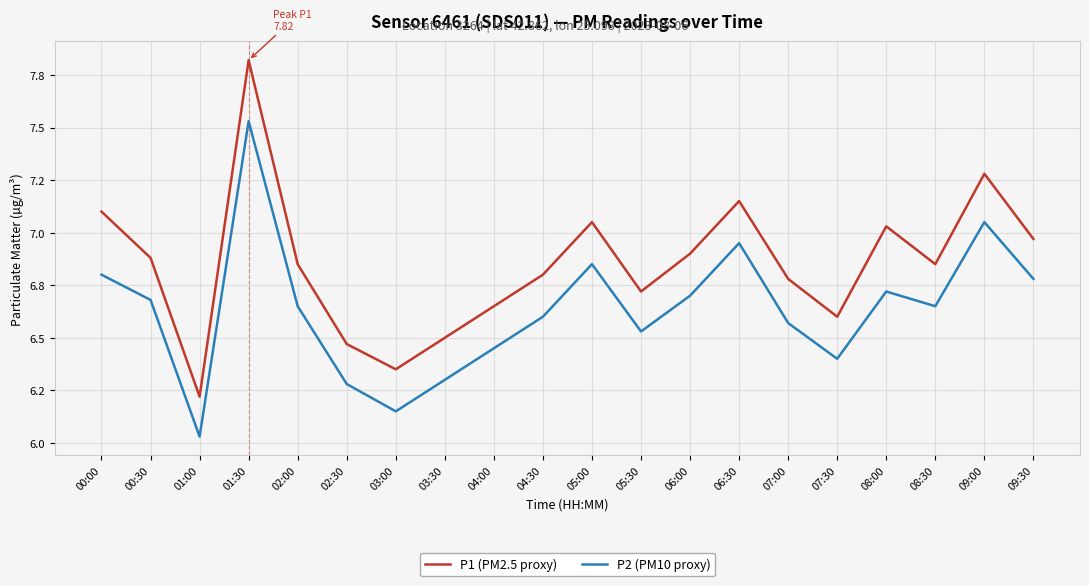

Where is P2 (PM10 proxy) nearest to the value 6?

01:00